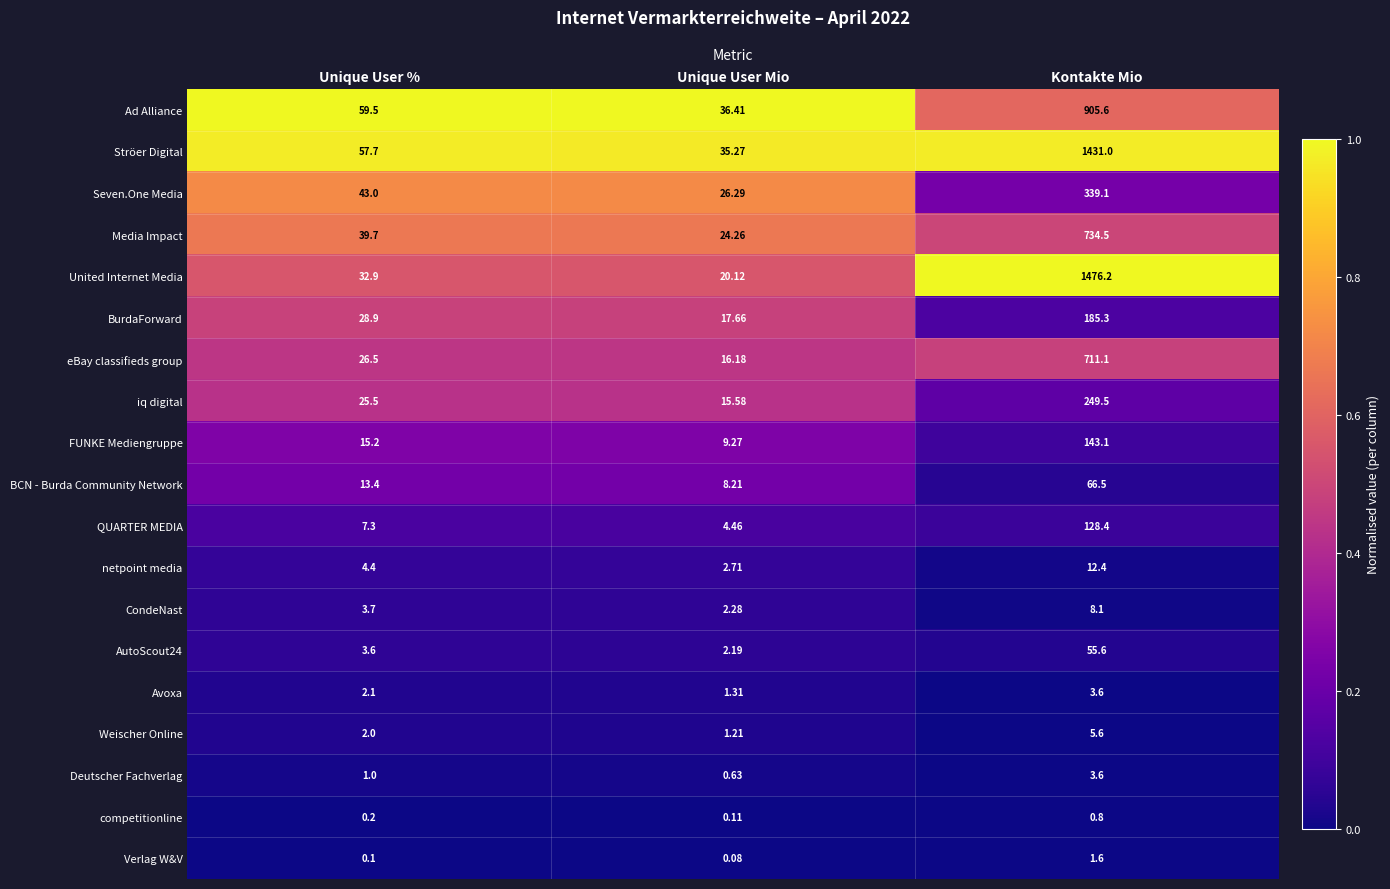

At which label is Seven.One Media closest to 182?

Unique User %